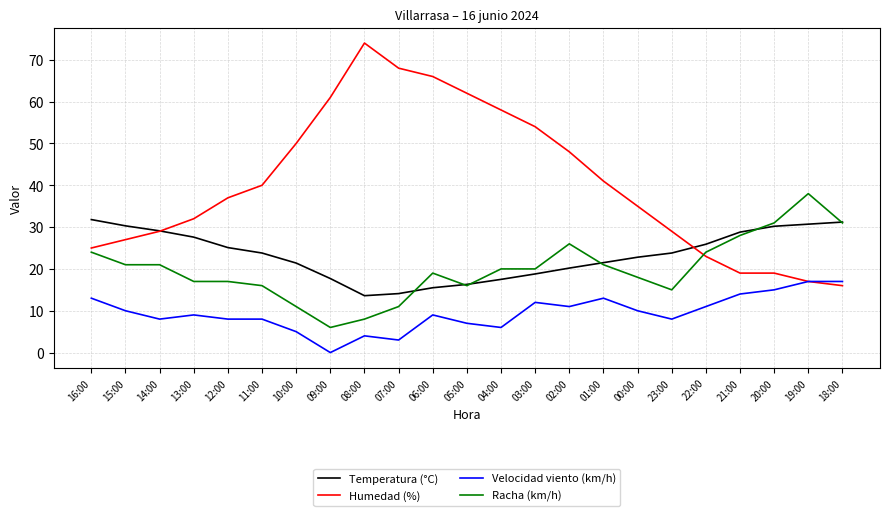

At how many categories does at least one series exceed 18?

23